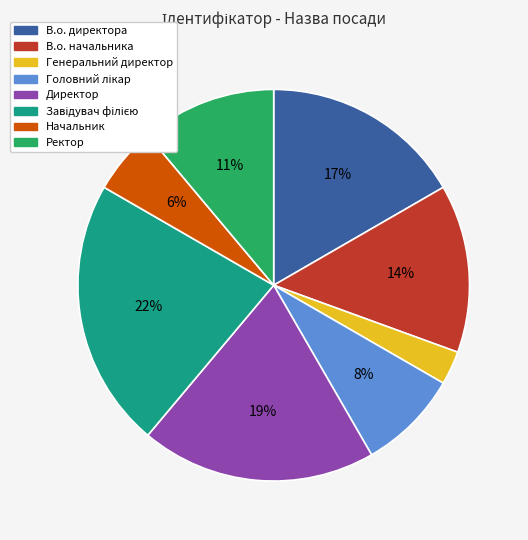

Combined, do Директор and В.о. директора account for over 50%?

No